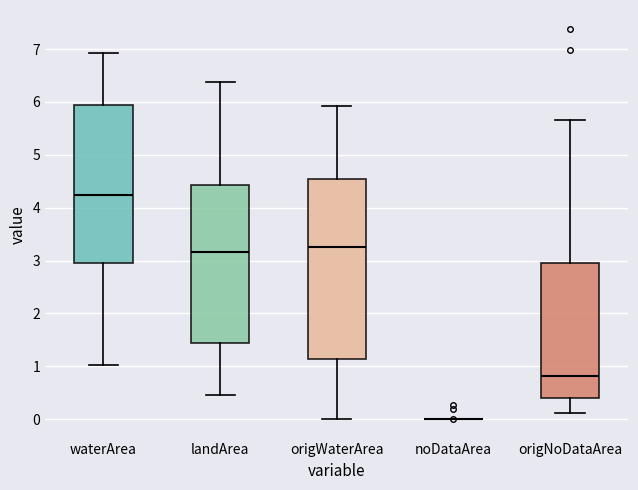

Comparing the boxes themselves (not the whiskers), which one is the tallest?

origWaterArea